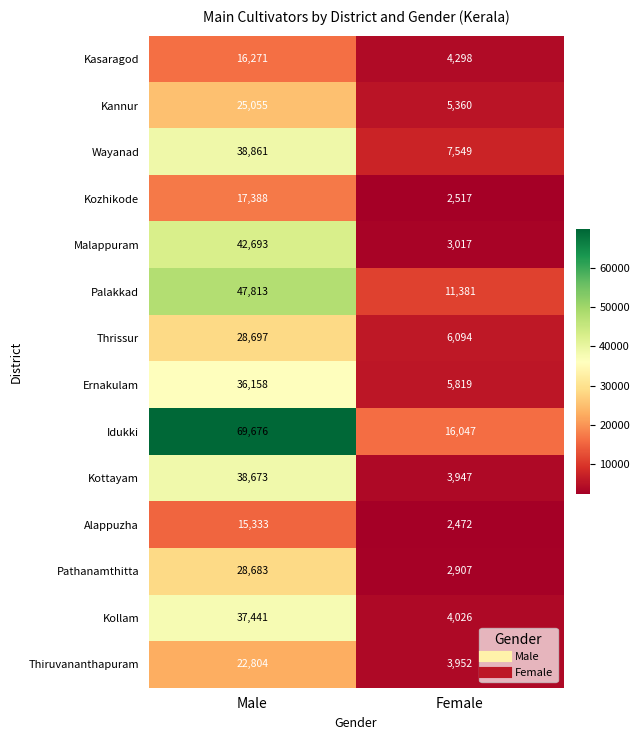

At Male, list the series in order from smallest to largest.

Alappuzha, Kasaragod, Kozhikode, Thiruvananthapuram, Kannur, Pathanamthitta, Thrissur, Ernakulam, Kollam, Kottayam, Wayanad, Malappuram, Palakkad, Idukki